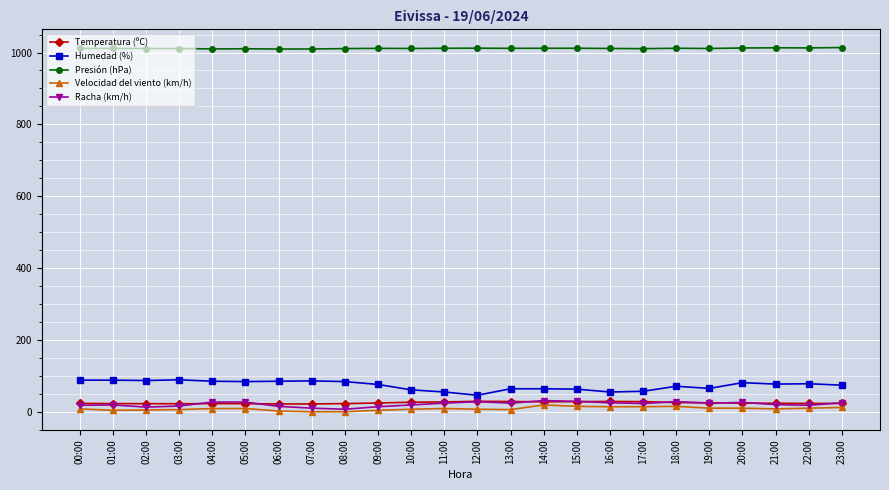

True or false: Temperatura (ºC) has more than 1 interior local peaks.

True